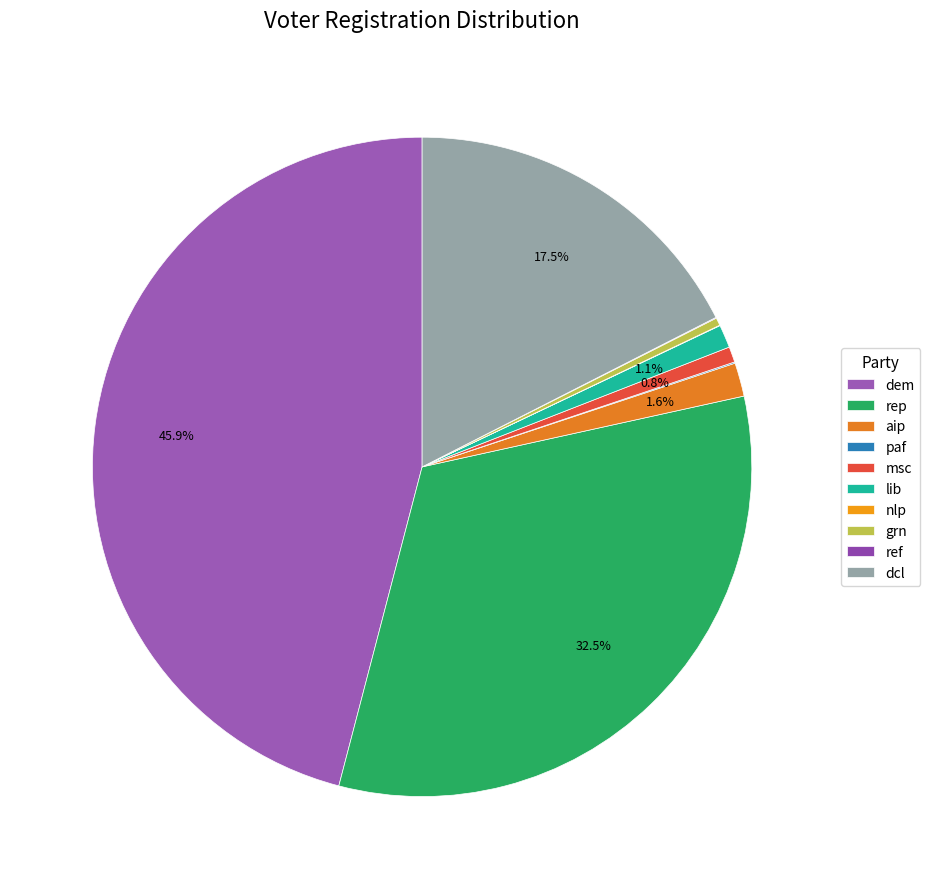

True or false: rep accounts for 46% of the total.

False